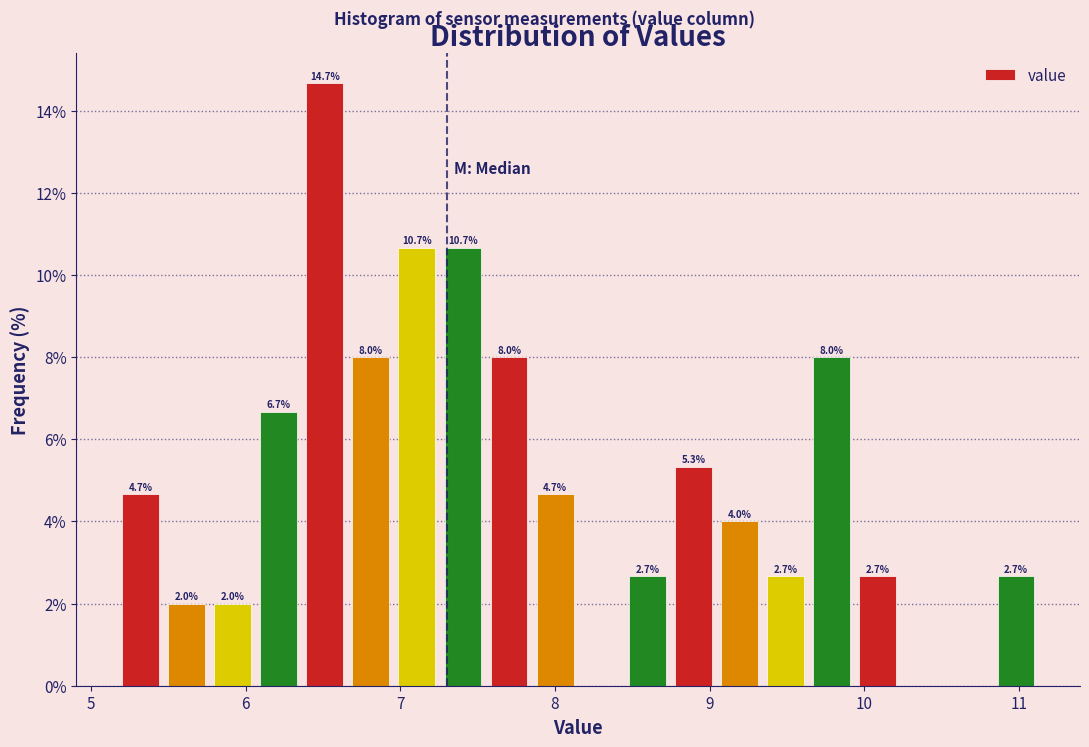

Around what value on the x-axis is the tallest bar? Give the approximate position of its centre, as read against the axis.

6.5